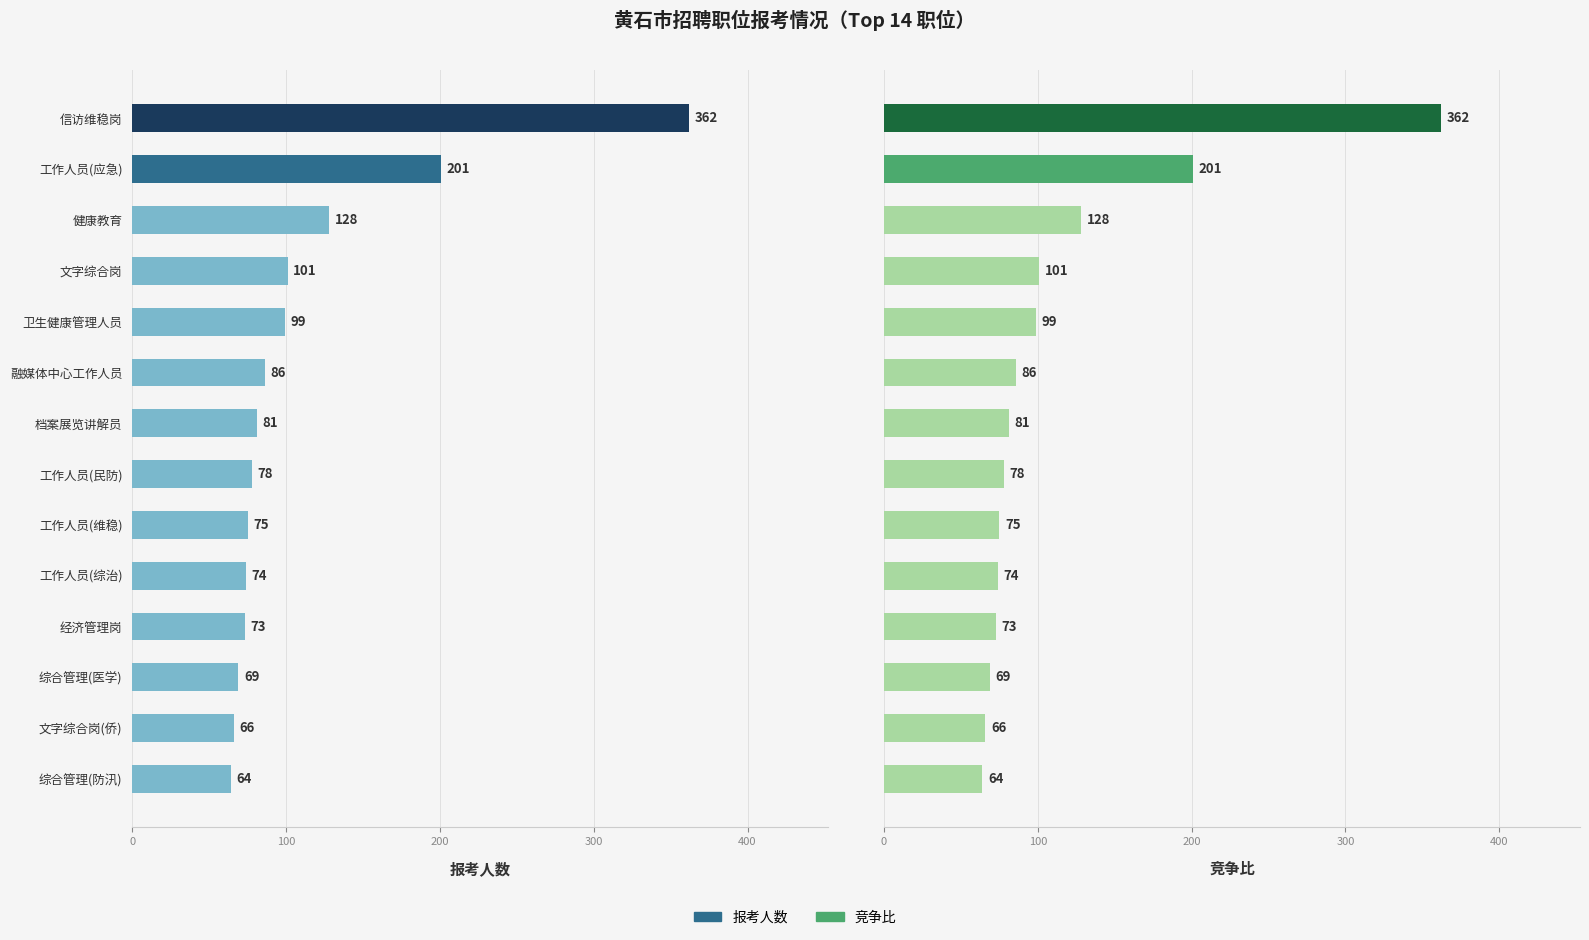

The 竞争比 series shows 121 at 工作人员(综治). True or false?

False